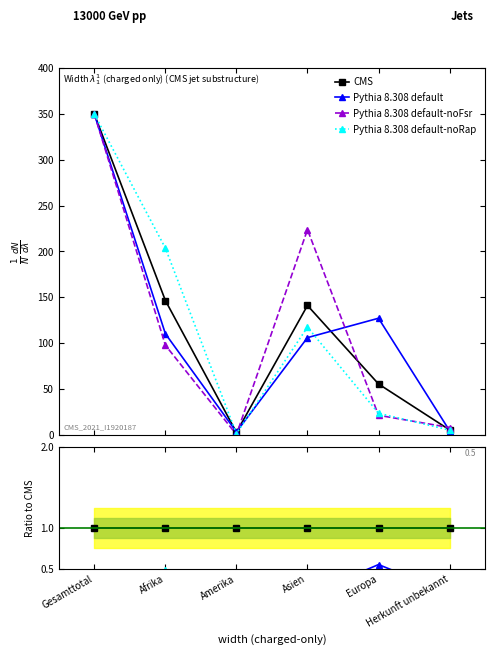

At how many categories does at least one series exceed 0?

6